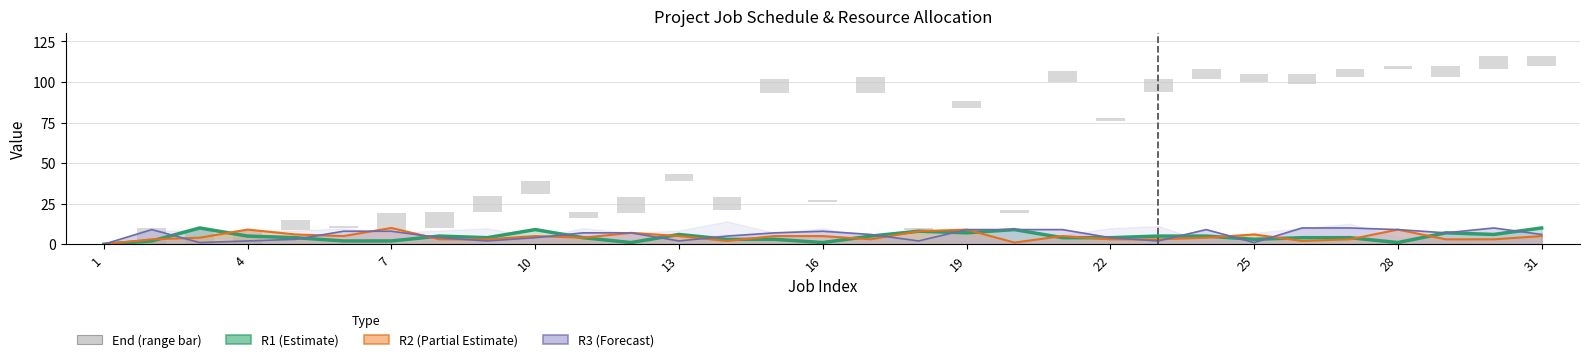

Approximately how many times larger is the value at 19 compared to 11?

1.0